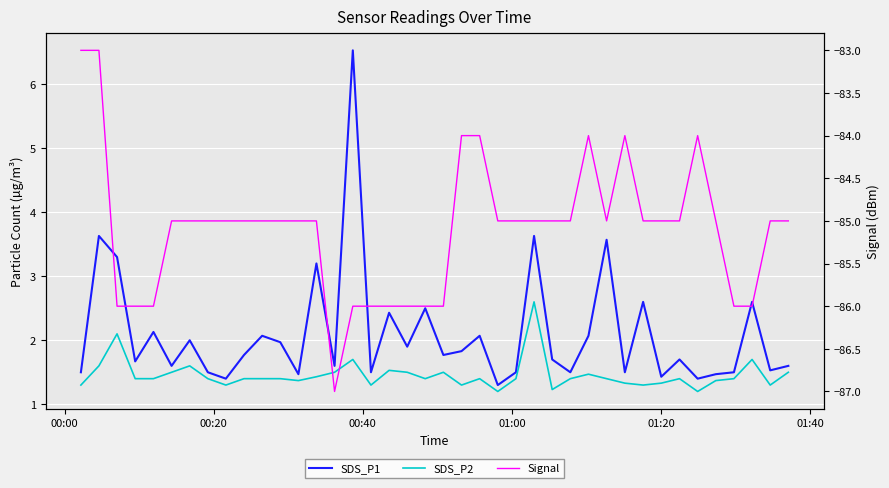

What is the difference between the second highest and minimum values in the SDS_P1 series?

2.3